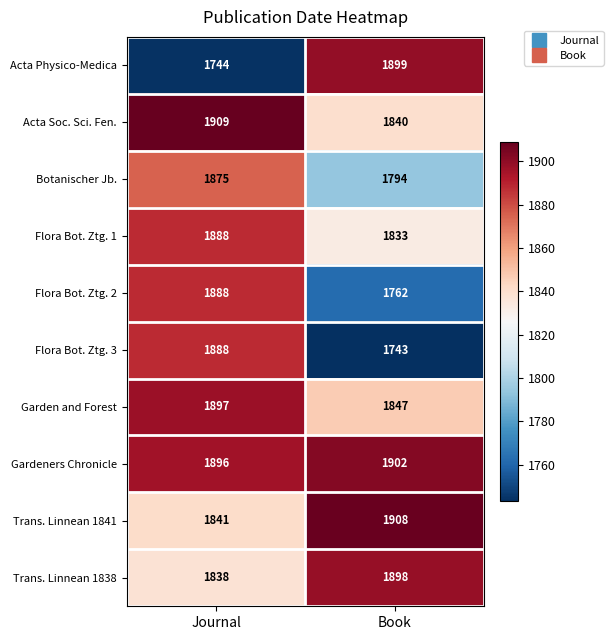

What is the minimum value shown in the chart?

1743